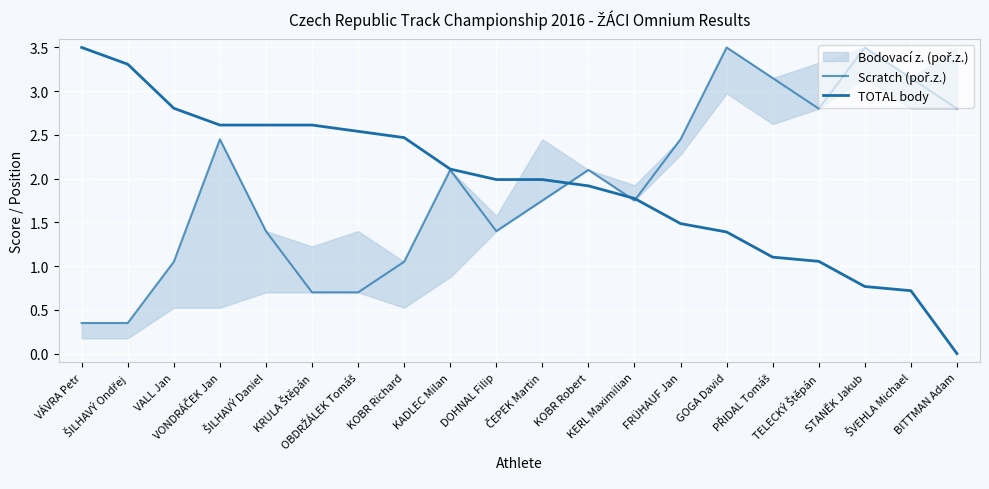

What is the difference between the second highest and second lowest values in the Scratch (poř.z.) series?

3.1